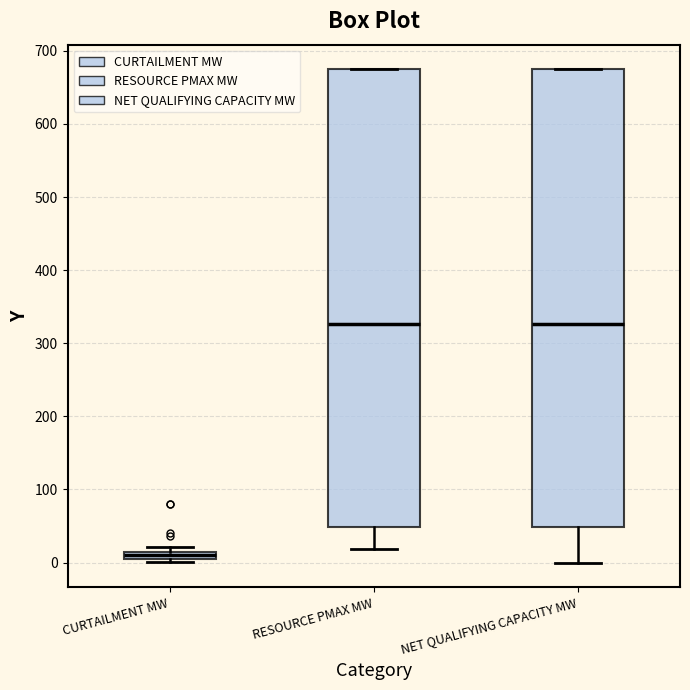

Where does the median line of the box for CURTAILMENT MW sit on the y-axis? The values are not printed on the chart, so give them approximately, as read against the axis.

10